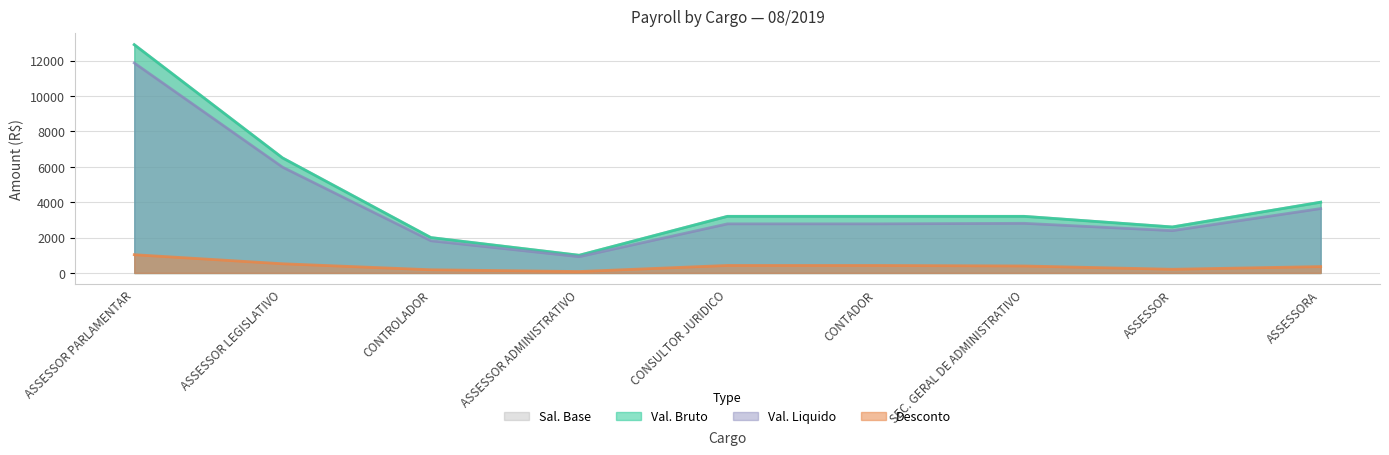

Read the Val. Liquido value at ASSESSOR ADMINISTRATIVO.

920.0